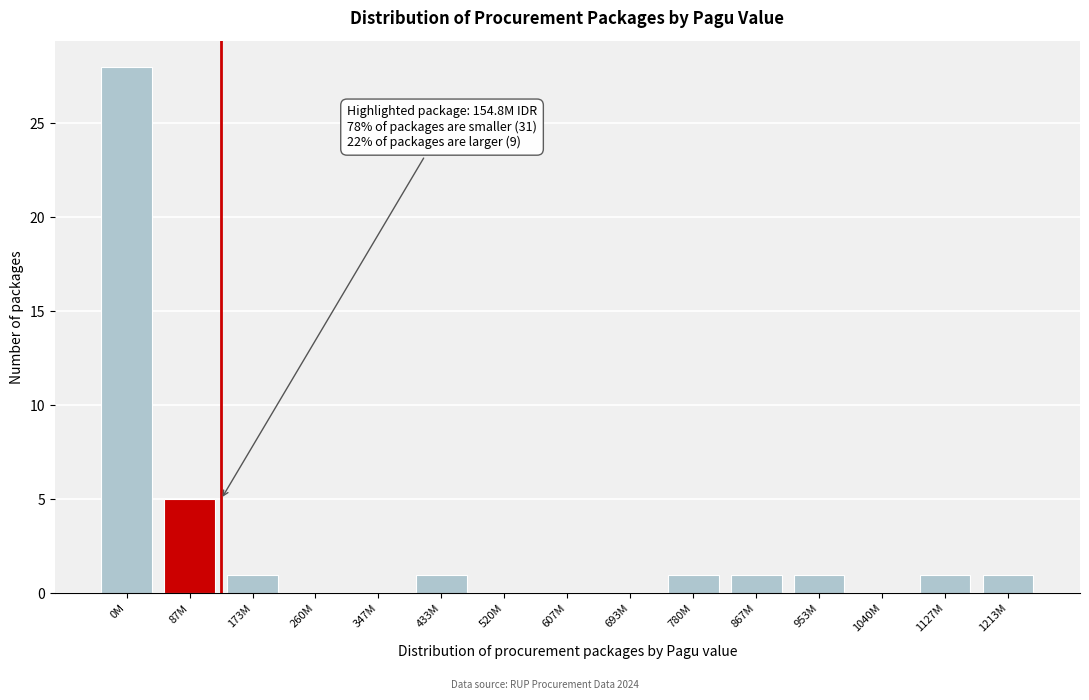

Reading left to right, extract all data points from this chart.

0M=28	87M=5	173M=1	260M=0	347M=0	433M=1	520M=0	607M=0	693M=0	780M=1	867M=1	953M=1	1040M=0	1127M=1	1213M=1